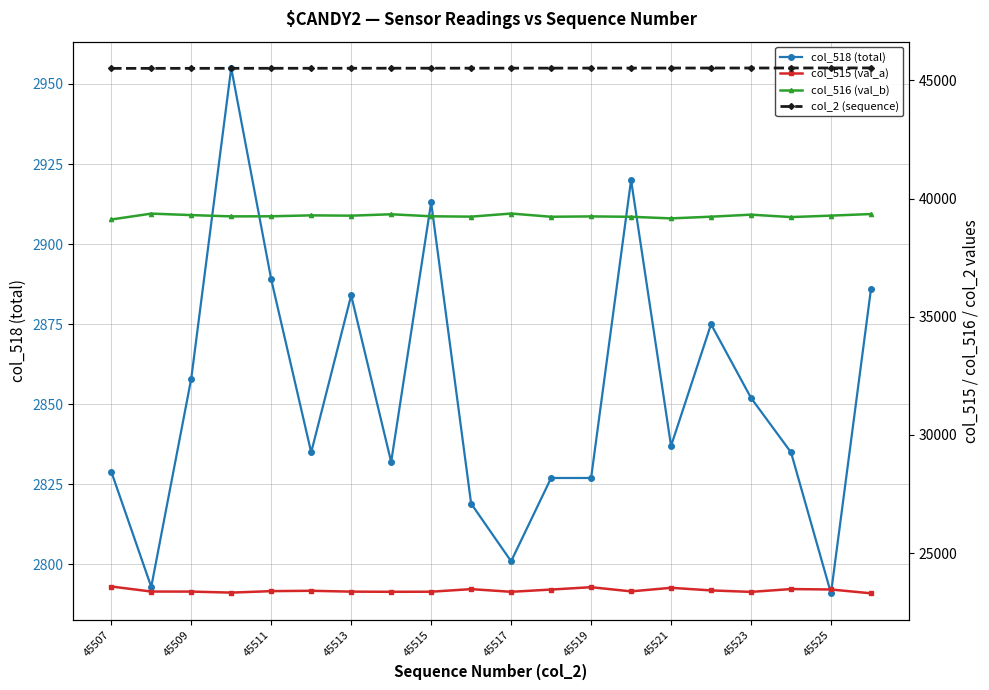

What is the difference between the second highest and minimum values in the col_516 (val_b) series?

249